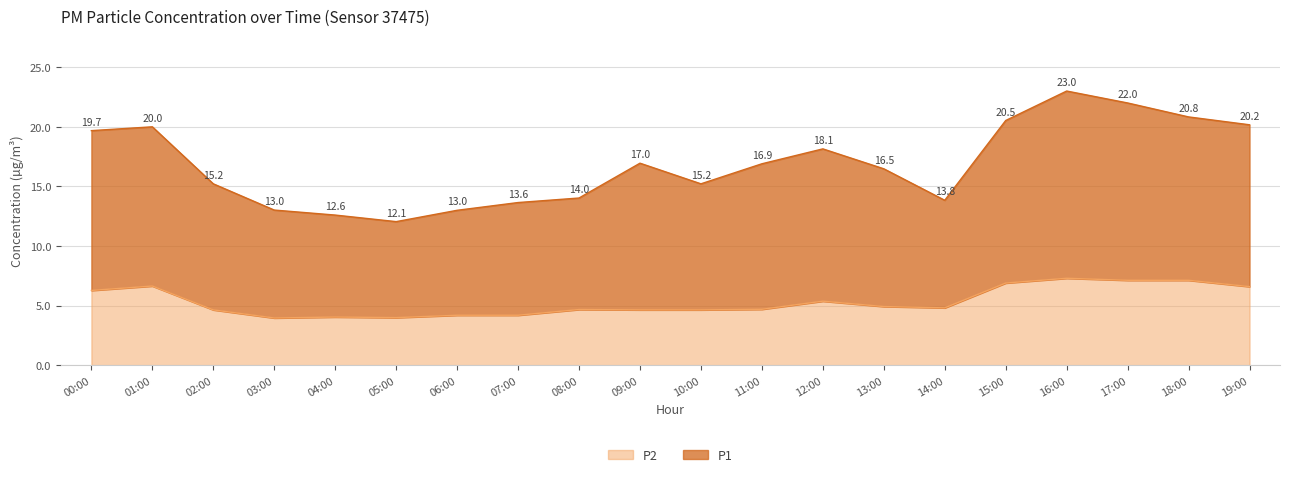

Reading left to right, transcribe all the data shown in this chart.

P1: 19.7	20.0	15.2	13.0	12.6	12.1	13.0	13.6	14.0	17.0	15.2	16.9	18.1	16.5	13.8	20.5	23.0	22.0	20.8	20.2
P2: 6.3	6.7	4.7	4.0	4.0	4.0	4.2	4.2	4.7	4.7	4.7	4.7	5.4	4.9	4.8	6.9	7.3	7.1	7.1	6.6